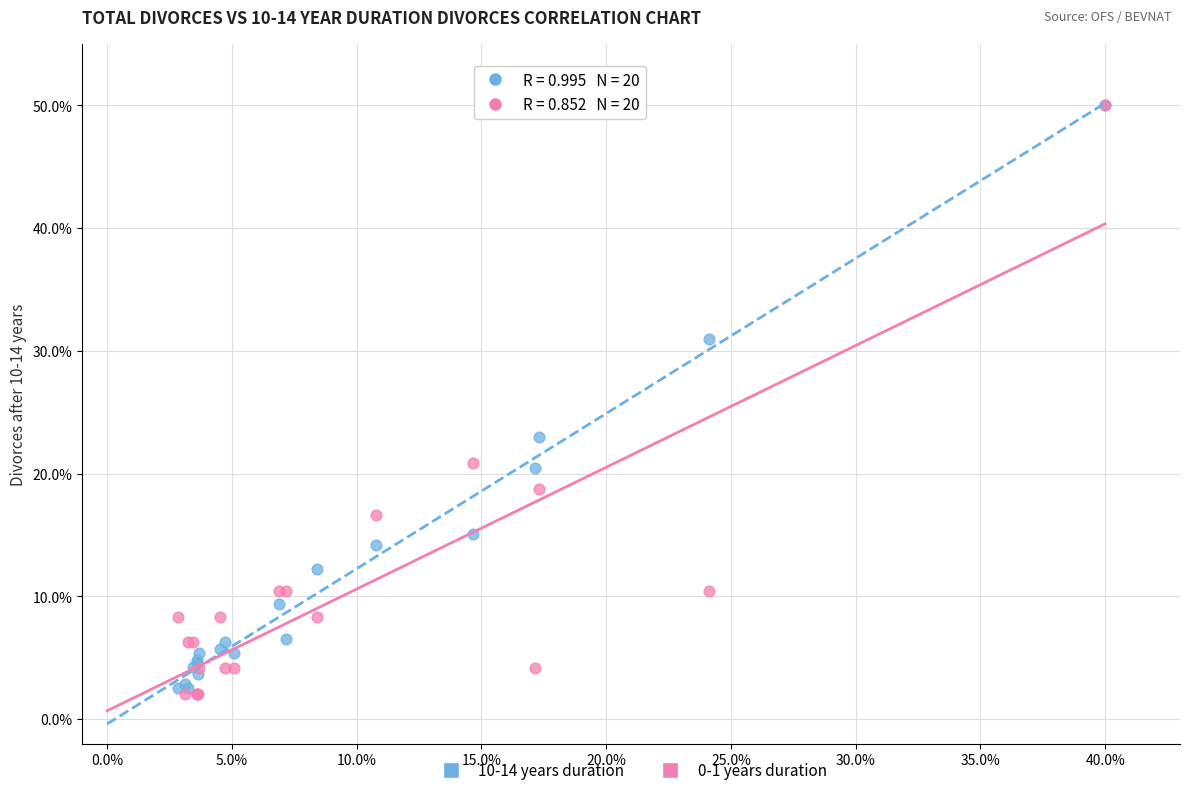

Which series reaches the minimum Y coordinate?

0-1 years duration